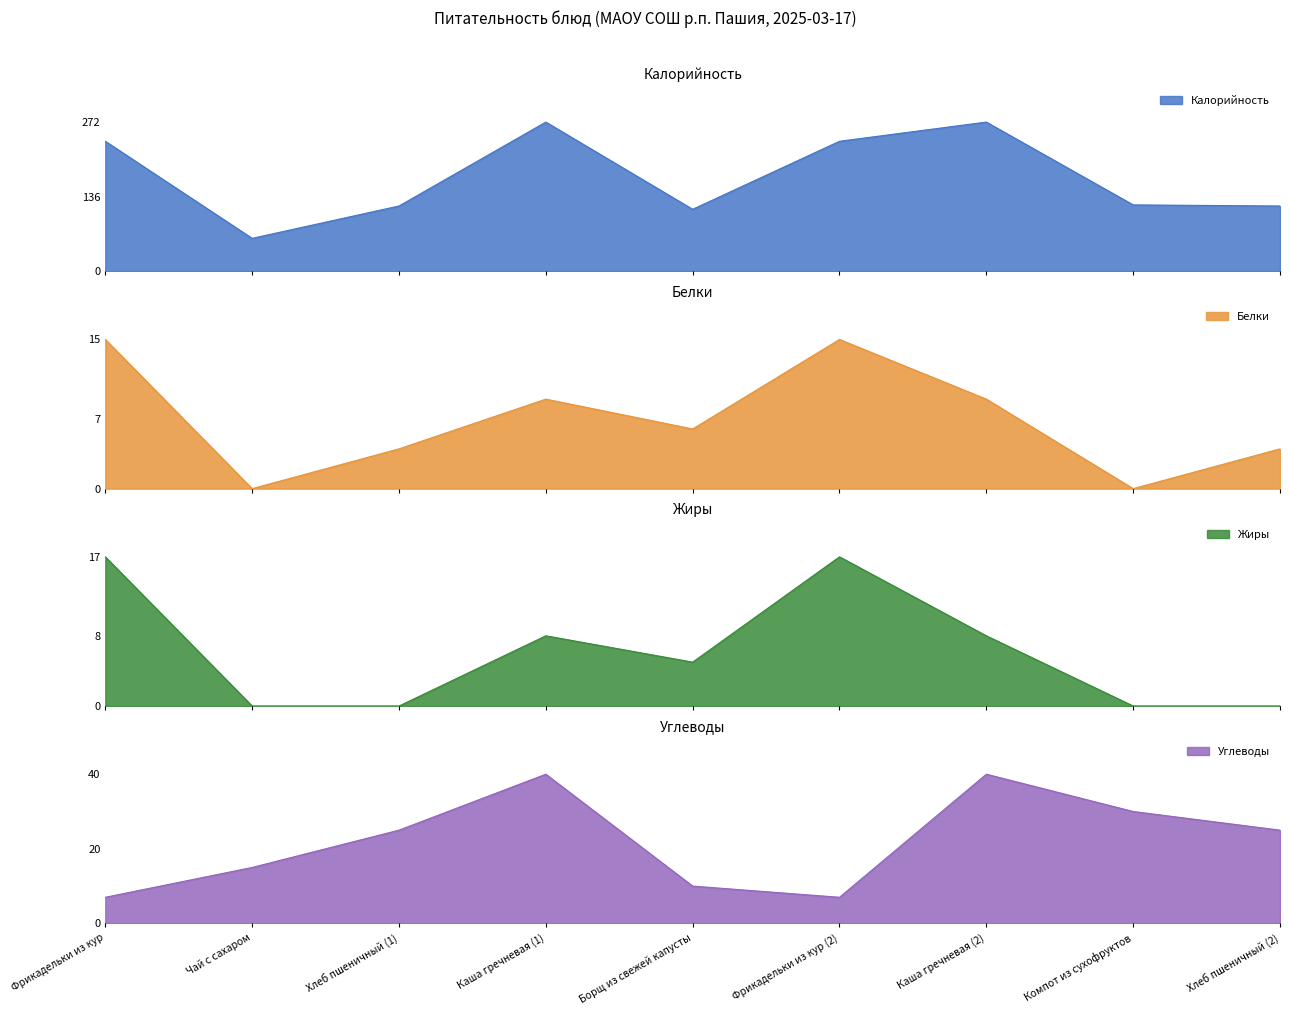

What is the highest value of the Жиры series?

17